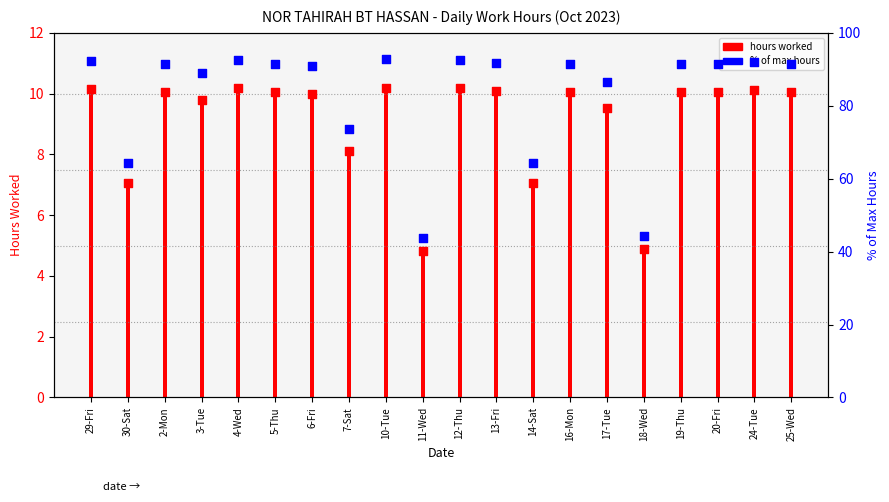

What is the change in value from 3-Tue to 11-Wed?

-45.1